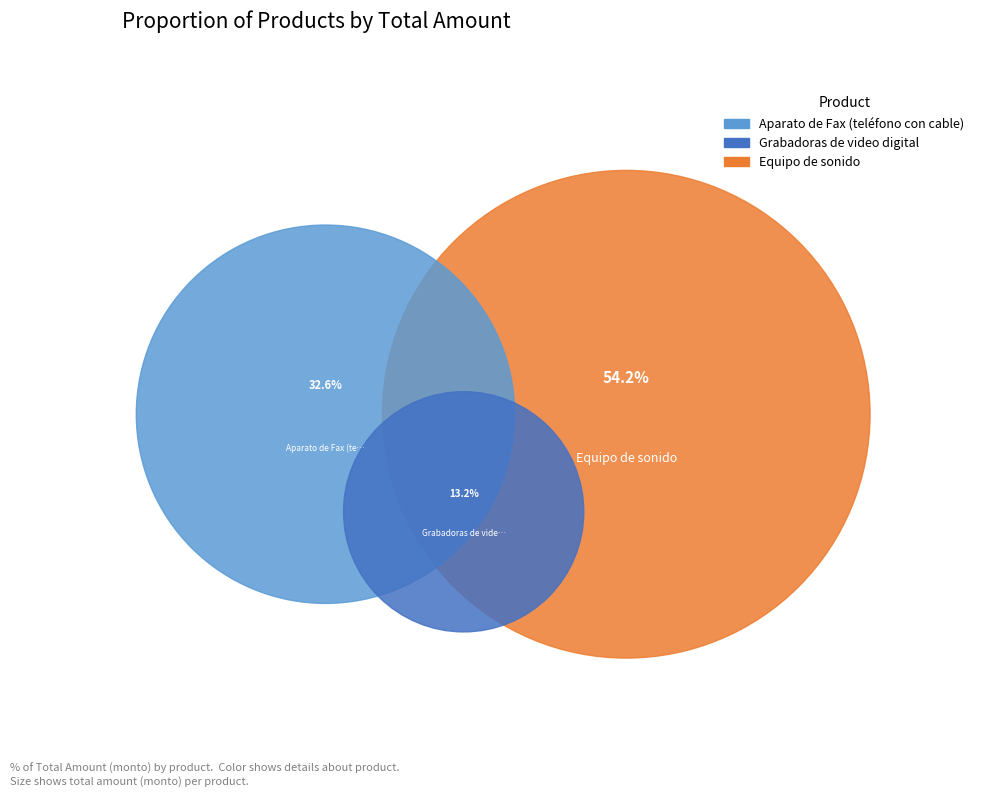

Is Grabadoras de video digital the majority of the pie?

No